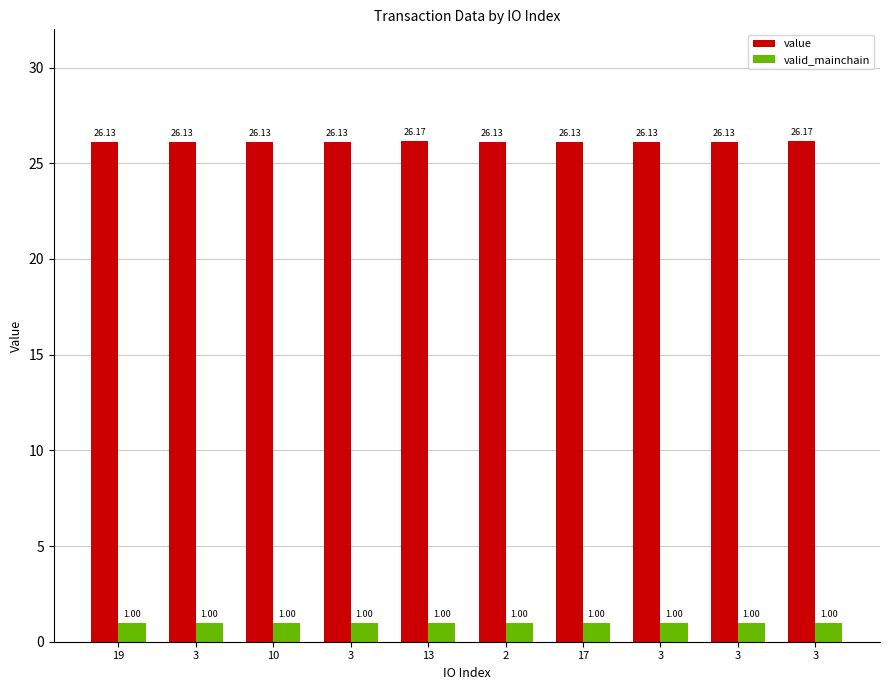

Rank the series at 3 from highest to lowest value.

value, valid_mainchain